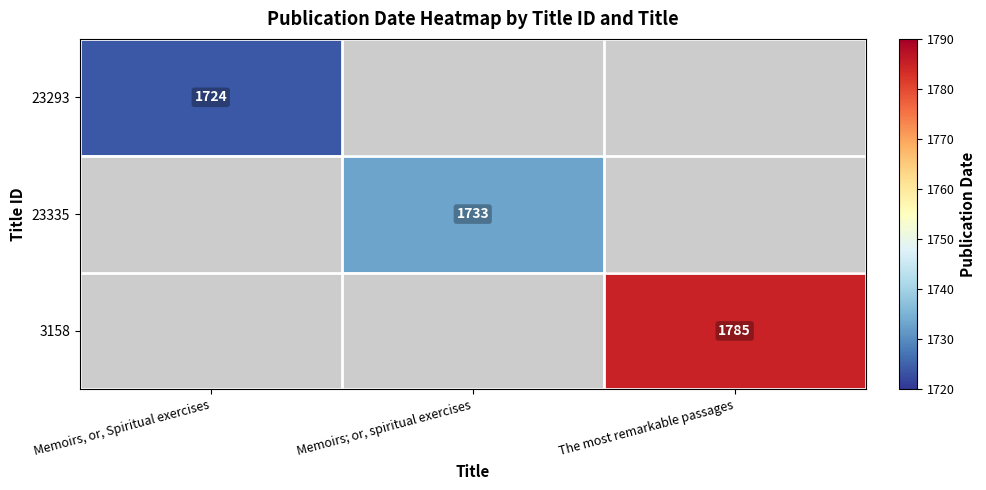

What is the maximum value shown in the chart?

1785